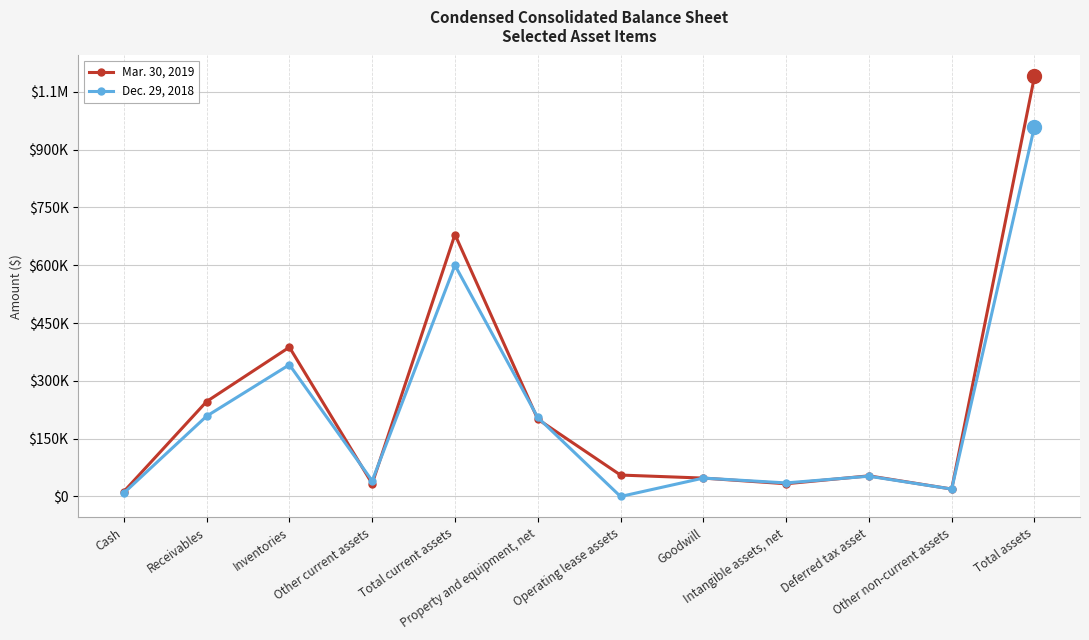

Rank the series by their average value, from highest to lowest.

Mar. 30, 2019, Dec. 29, 2018